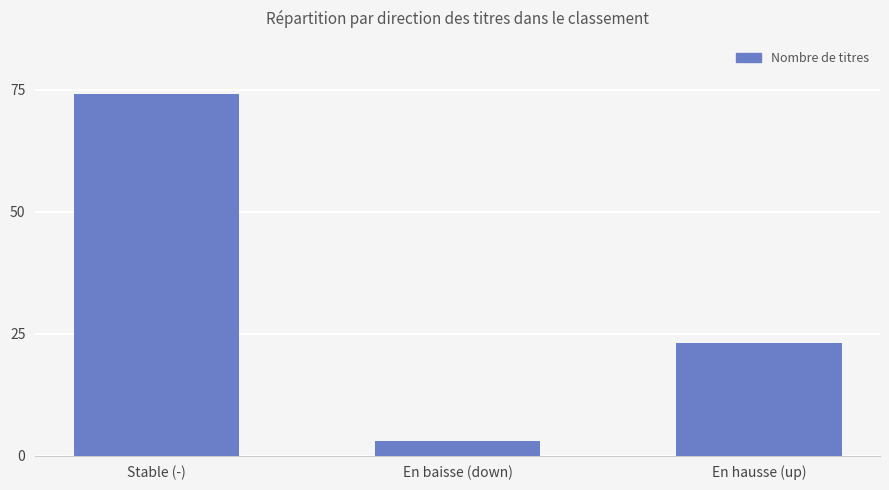

Reading right to left, transcribe all the data shown in this chart.

23	3	74